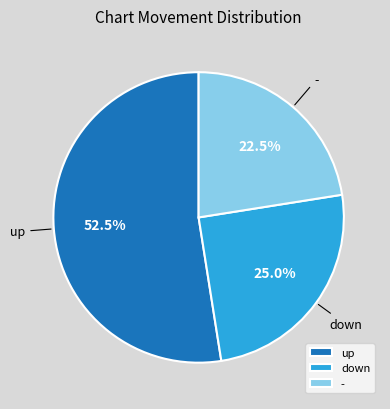

How many segments does this pie chart have?

3